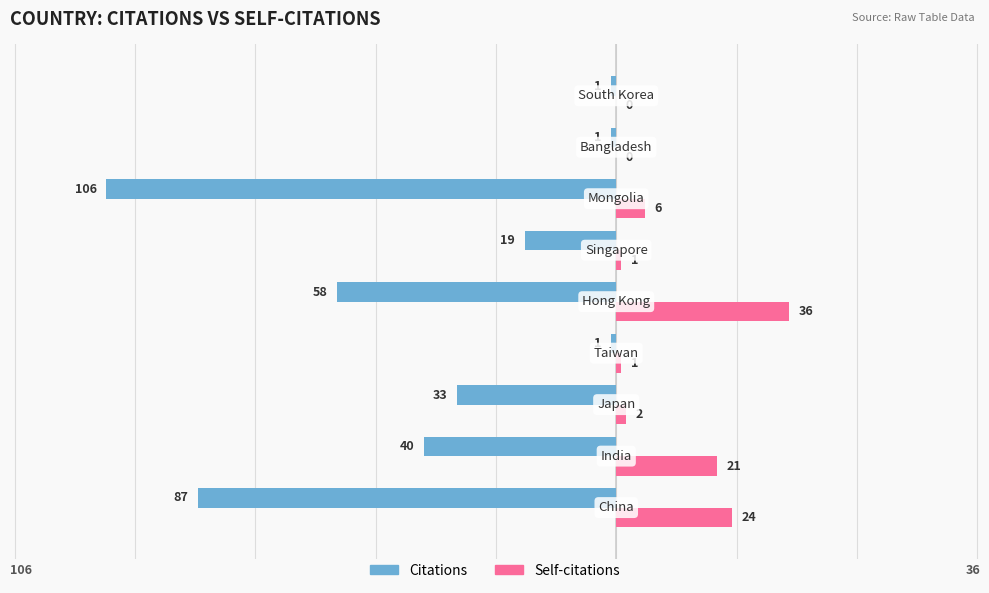

What is the maximum value shown in the chart?

36